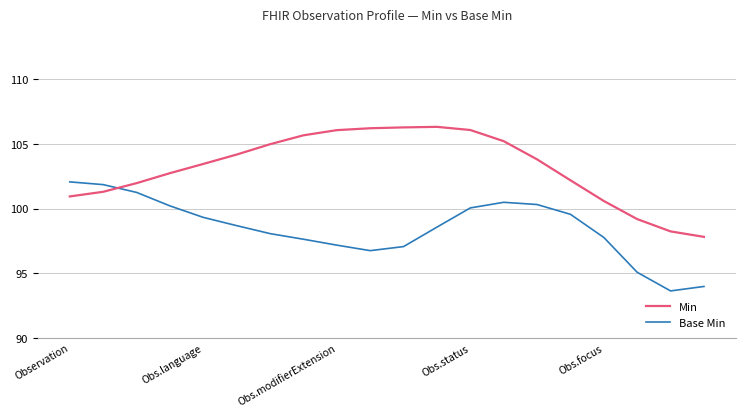

Which series has the largest total across all categories?

Min